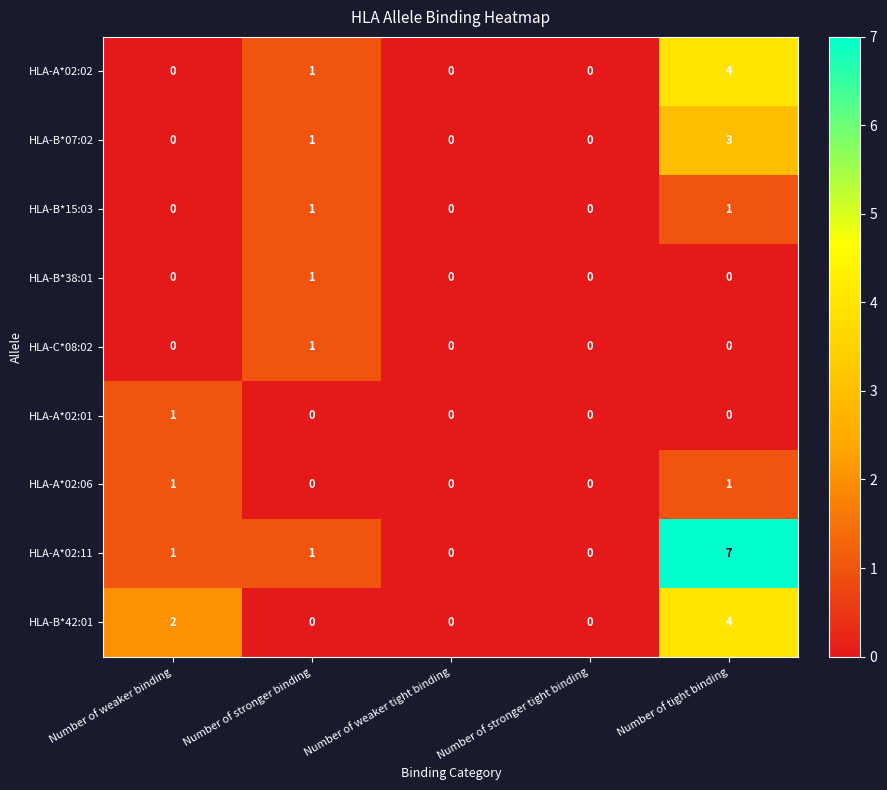

At which category is the sum across all series the highest?

Number of tight binding